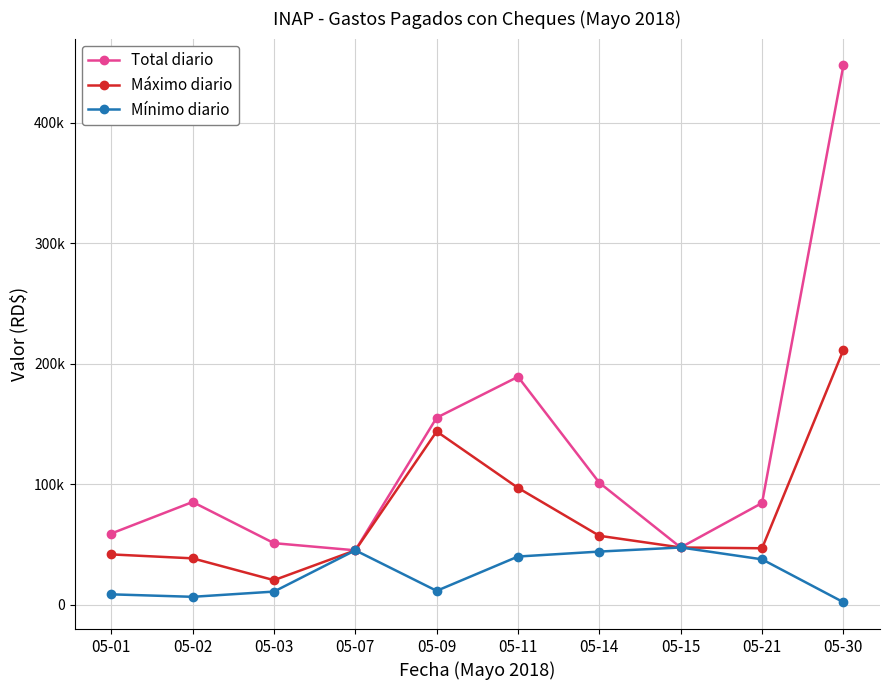

What is the total value across all series at 05-03?

82060.7